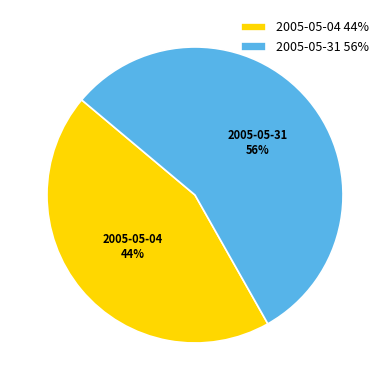

Which slice is the smallest?

2005-05-04